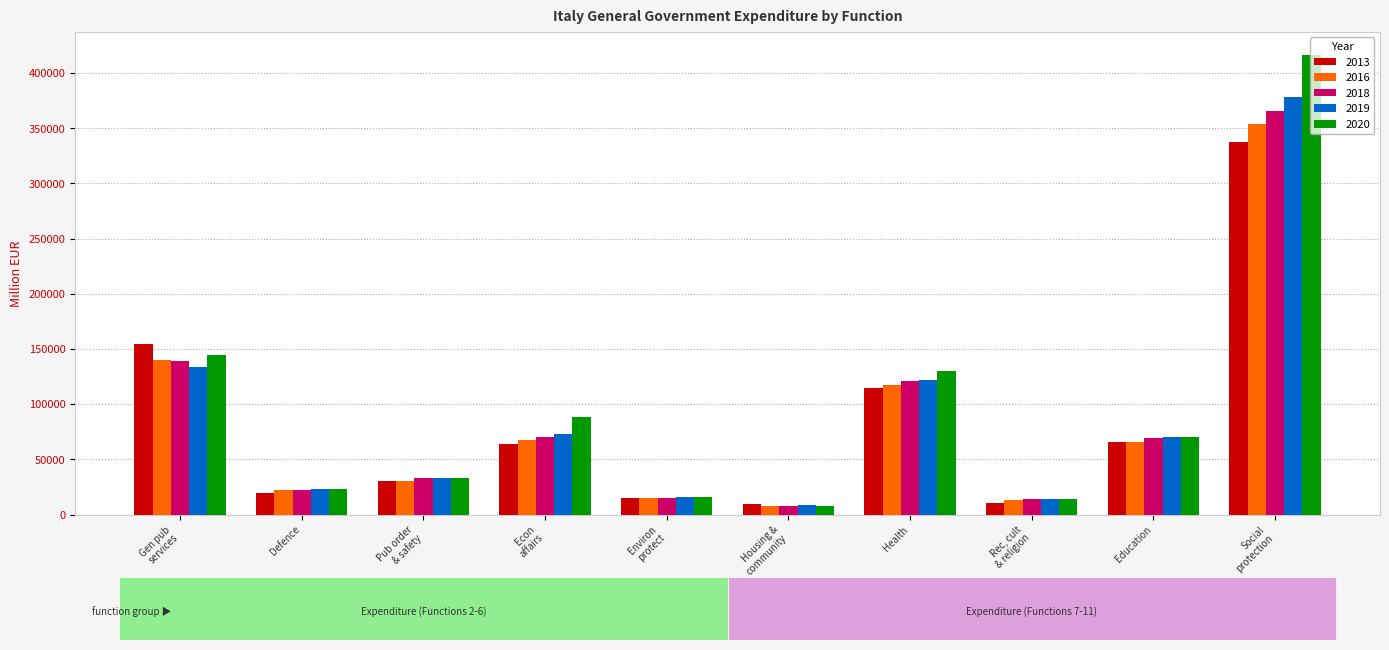

The 2013 series shows 114796.0 at Health. True or false?

True